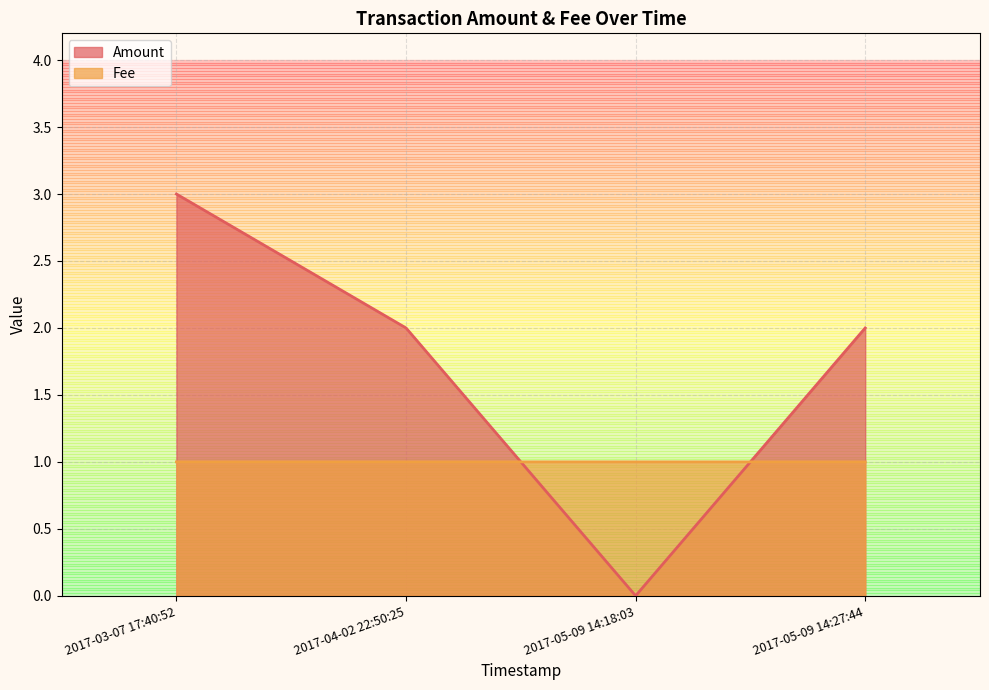

Where is Amount nearest to the value 1?

2017-05-09 14:27:44